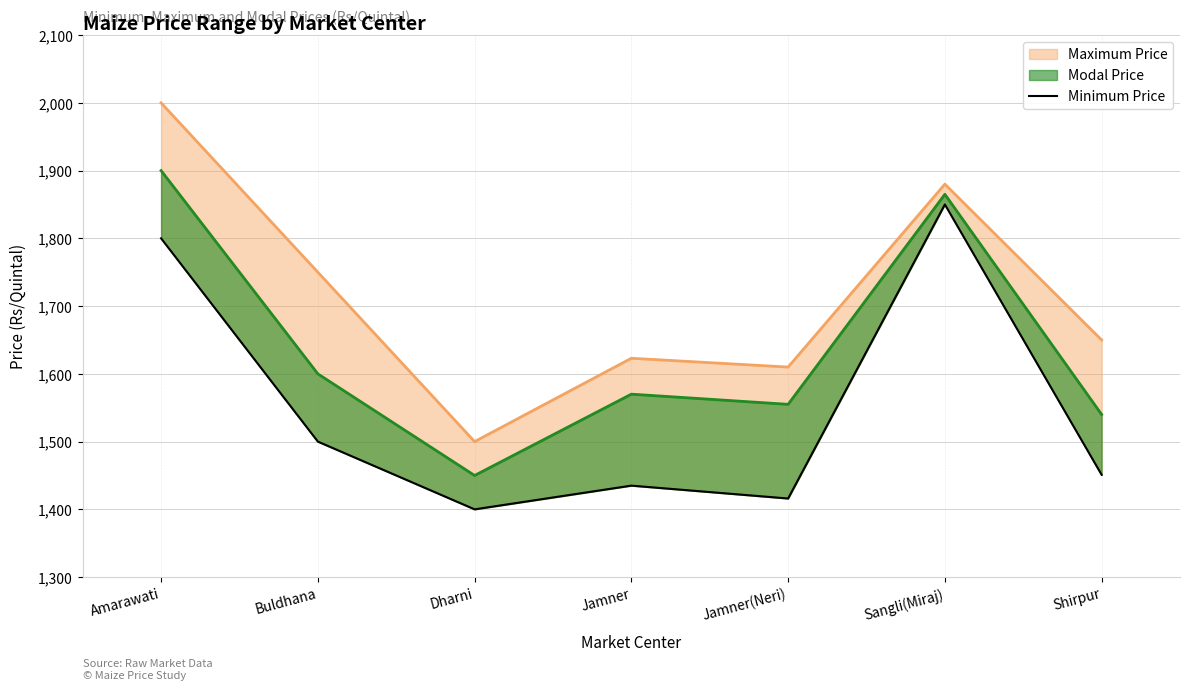

What is the difference between the second highest and second lowest values?

384